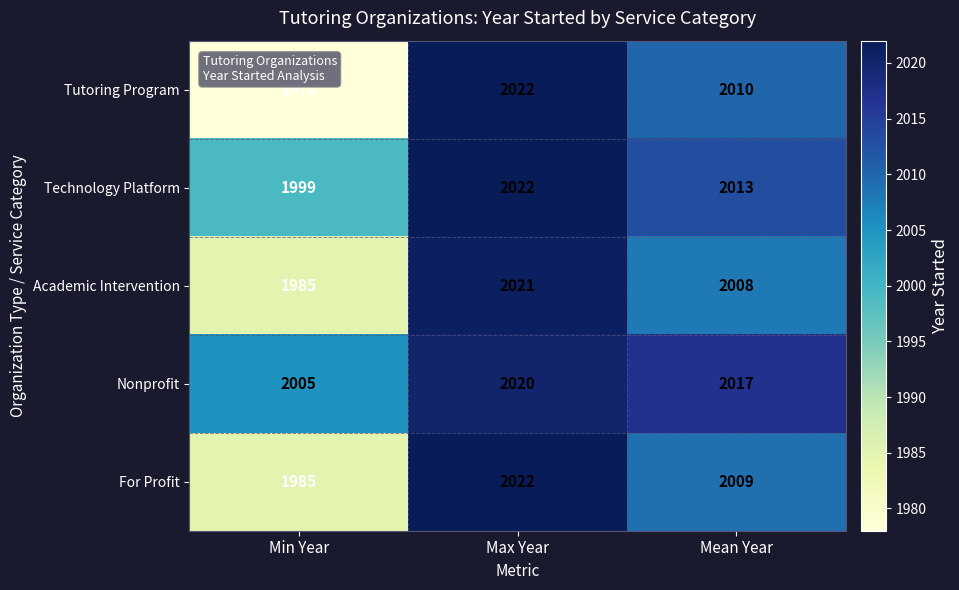

What is the difference between the Technology Platform values at Mean Year and Max Year?

9